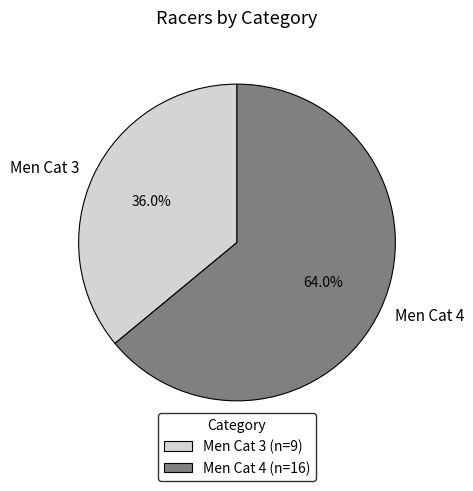

Rank the categories by value from lowest to highest.

Men Cat 3, Men Cat 4